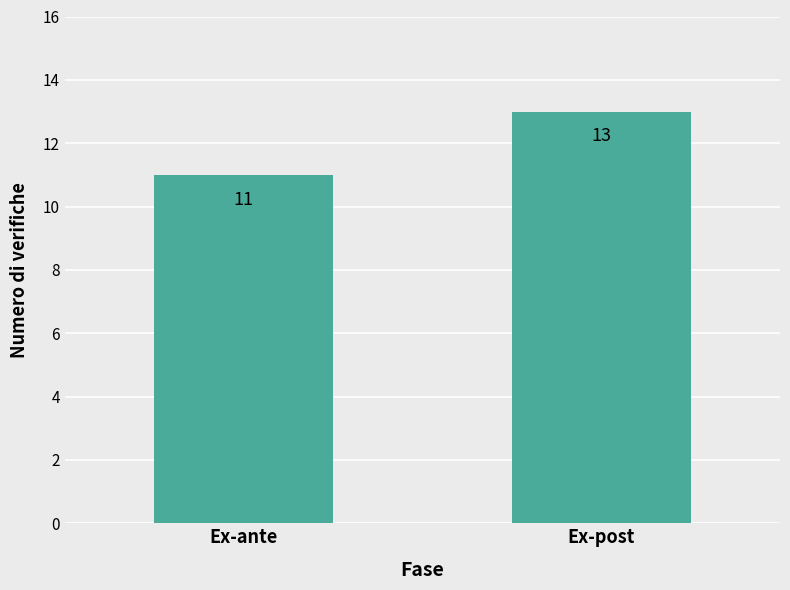

What is the smallest value displayed?

11